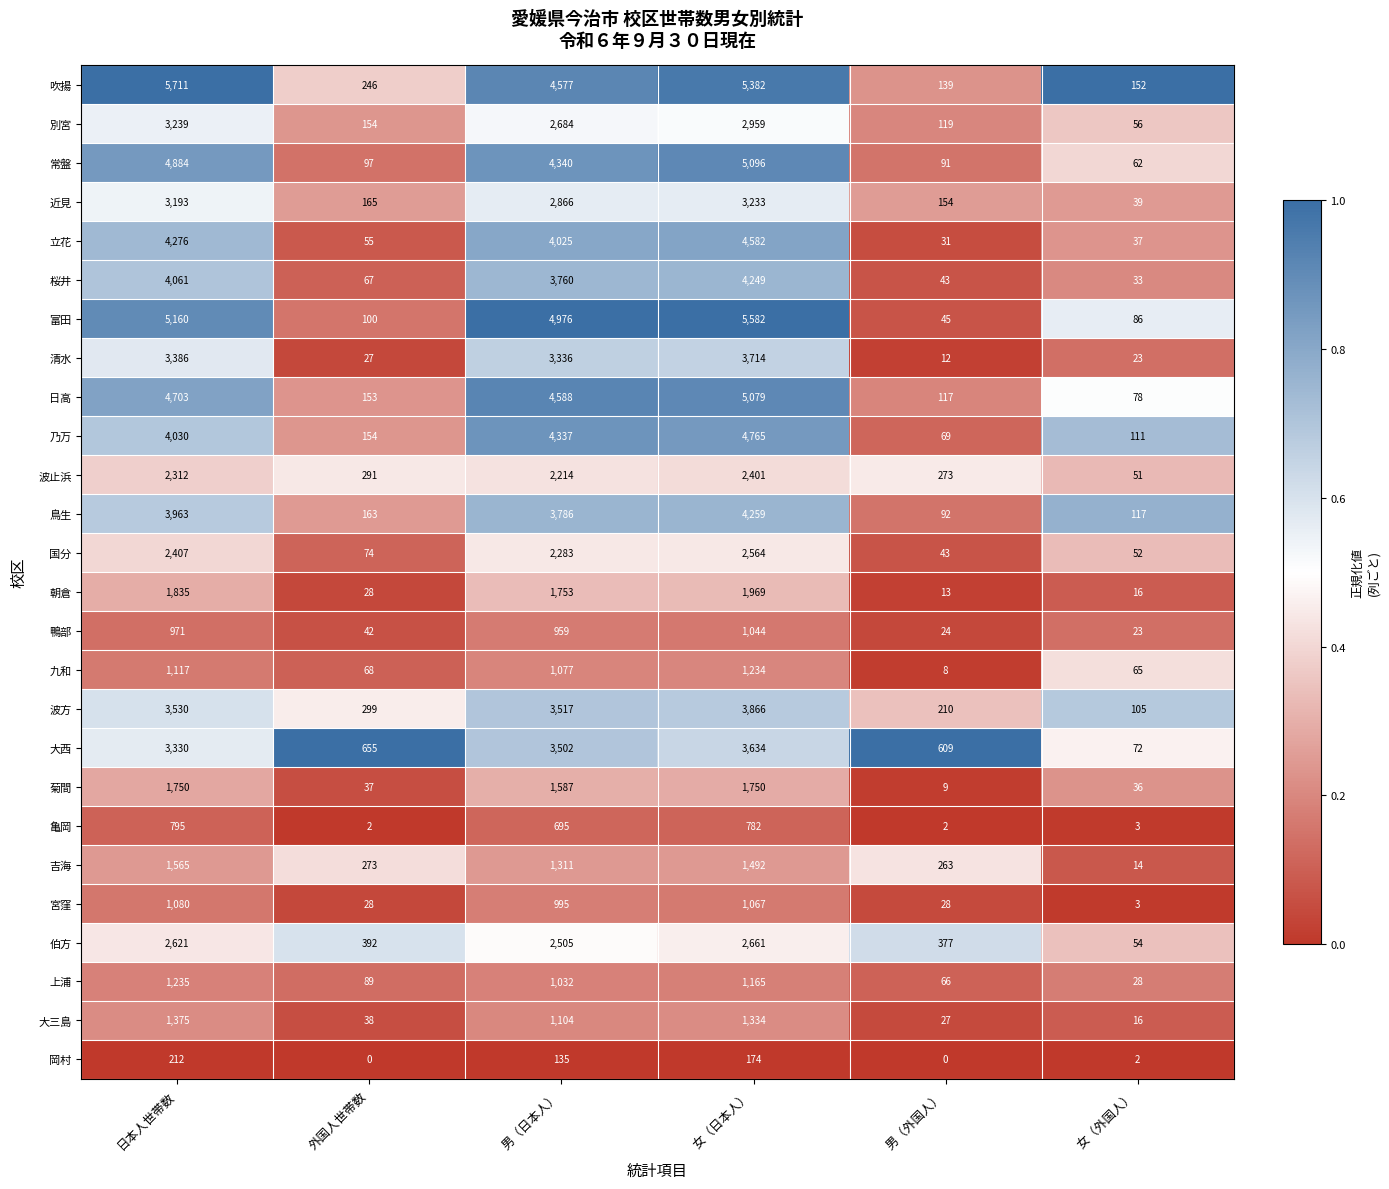

At which category is the sum across all series the highest?

女（日本人）